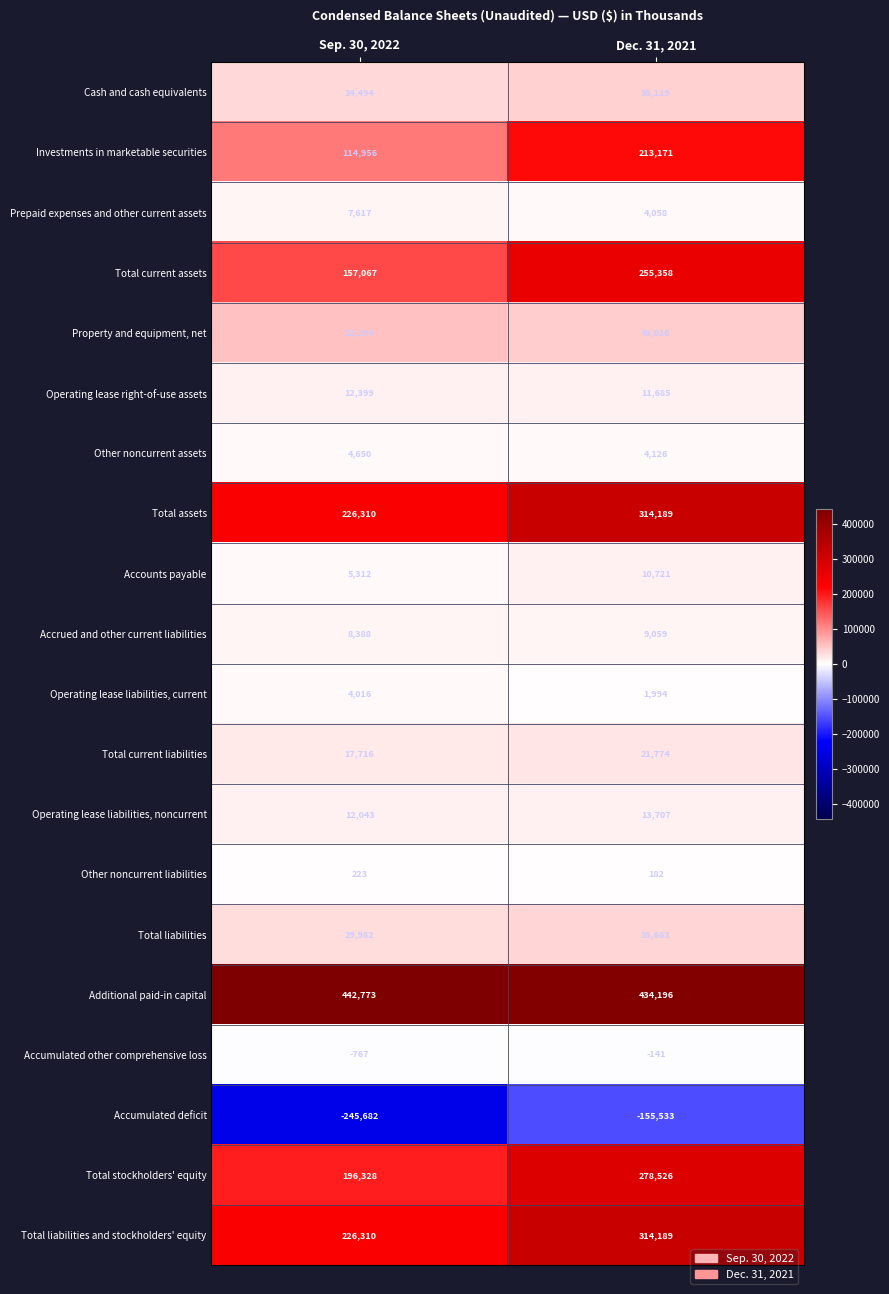

The value of Accumulated other comprehensive loss at Sep. 30, 2022 is -1155. True or false?

False